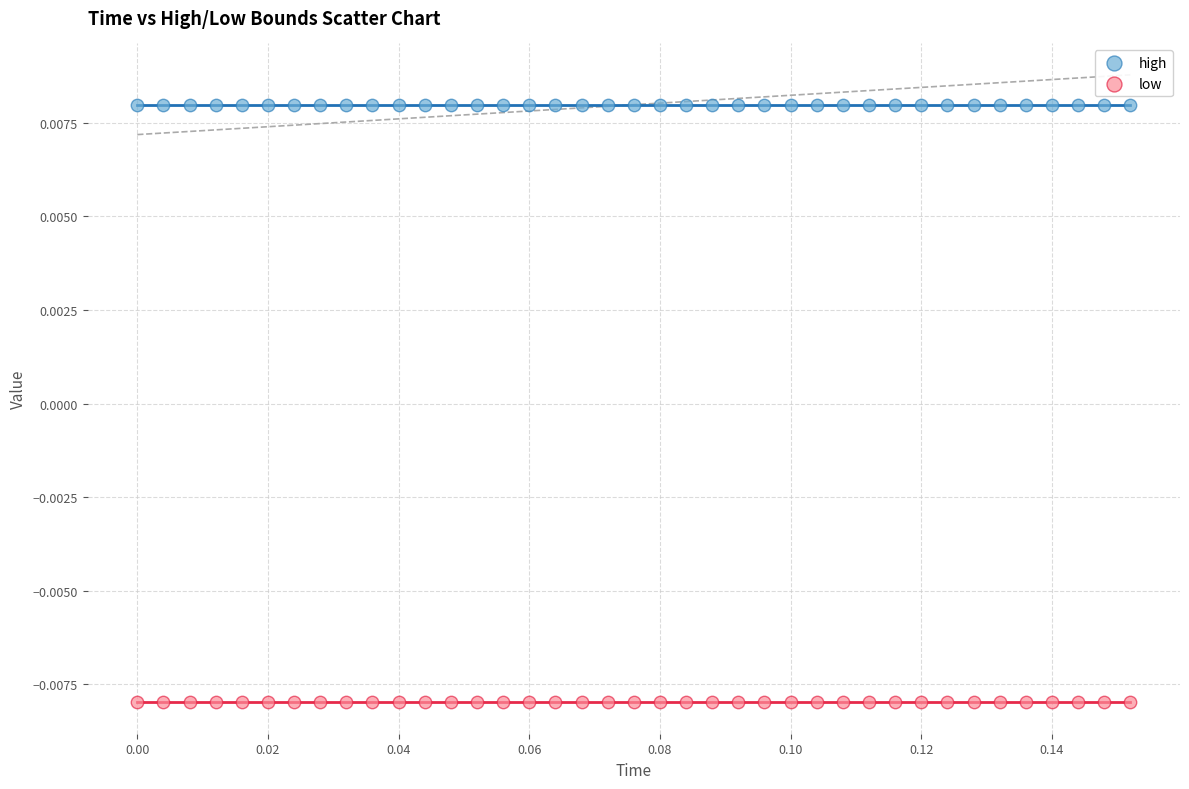

What are all the series names shown in the legend?

high, low